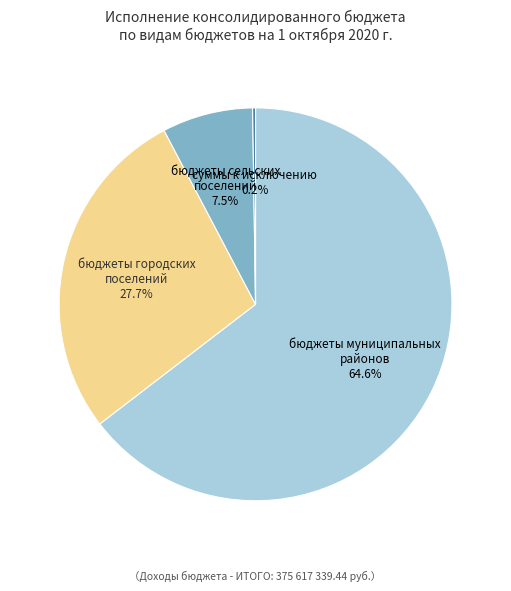

What percentage is NOT represented by бюджеты муниципальных районов?

35.4%